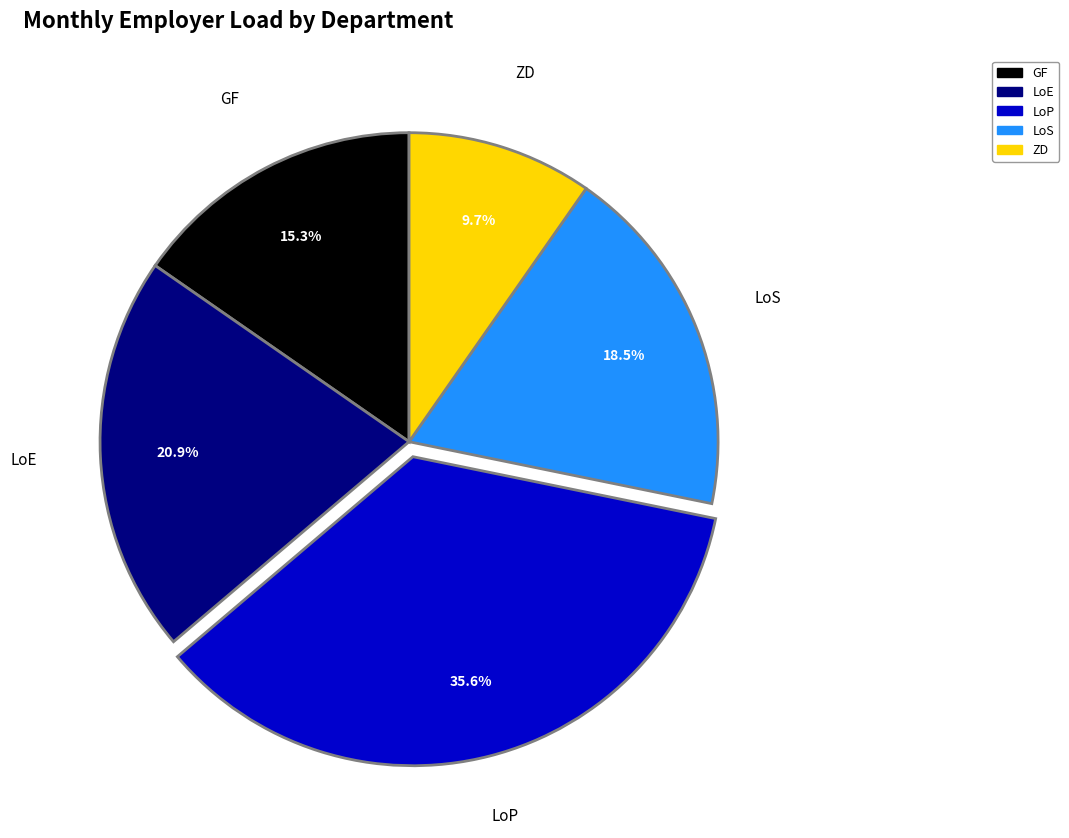

Does GF represent more than half of the total?

No